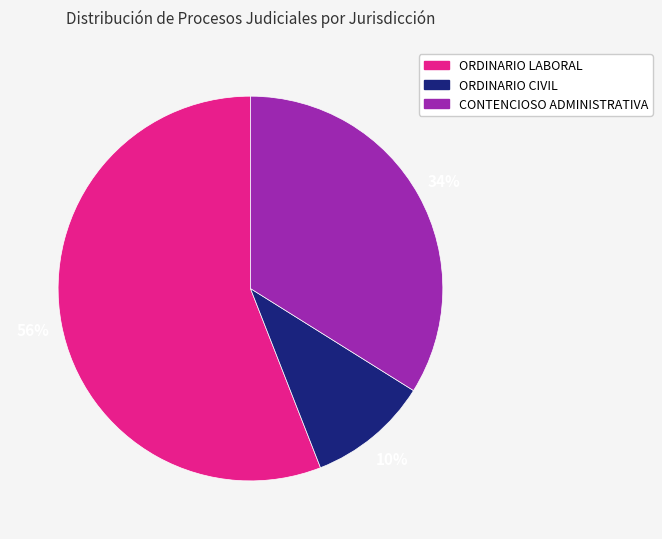

To the nearest percent, what portion does ORDINARIO LABORAL represent?

56%